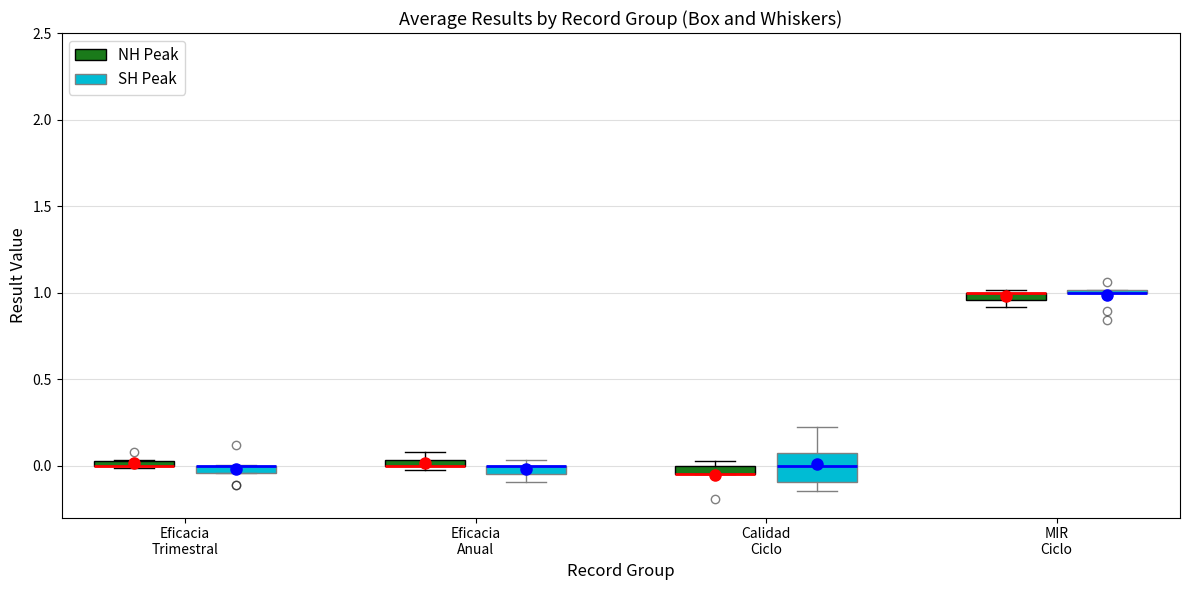

Where is the lower edge of the box for Eficacia Anual (NH Peak) on the y-axis? The values are not printed on the chart, so give them approximately, as read against the axis.

0.00